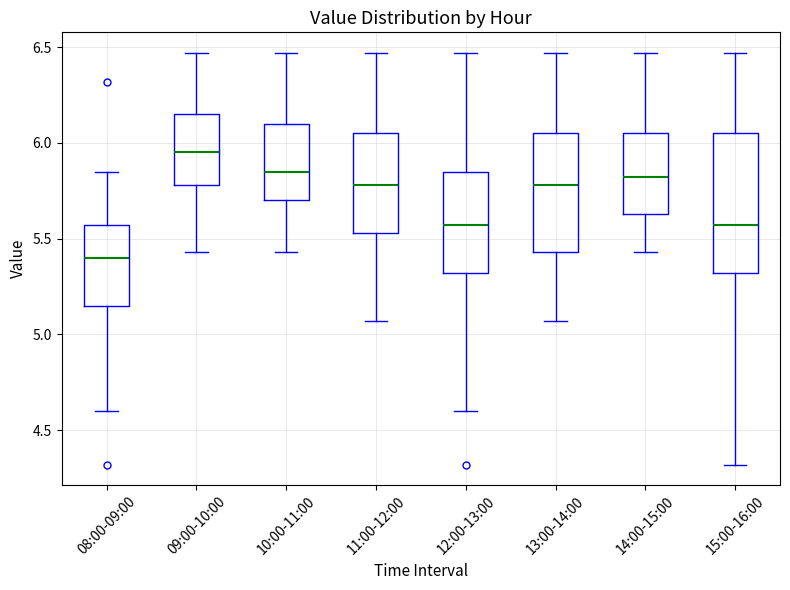

Which box is the tallest, from its lower edge to its upper edge?

15:00-16:00